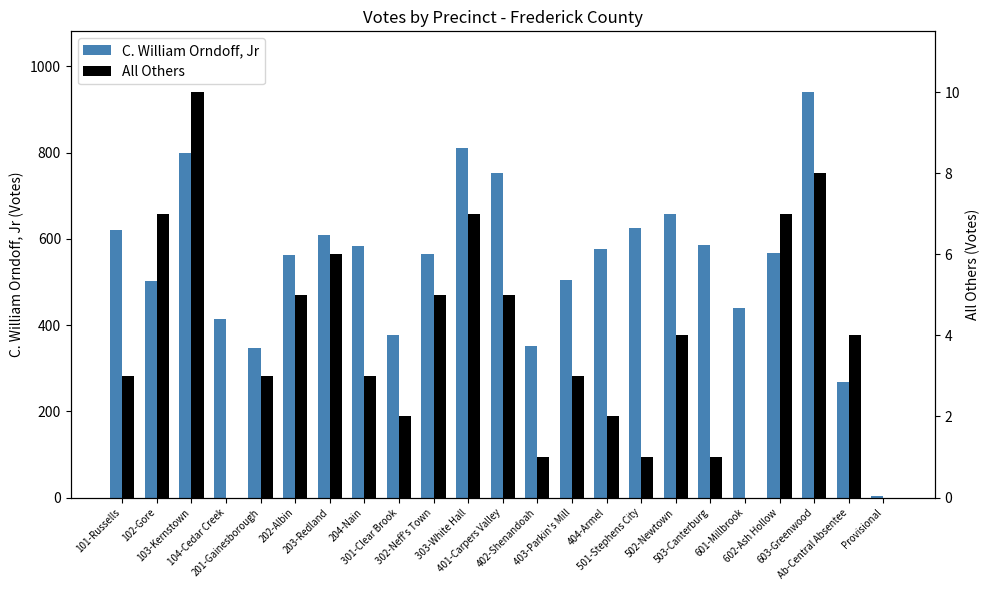

What is the sum of the C. William Orndoff, Jr values at 201-Gainesborough and 501-Stephens City?

971